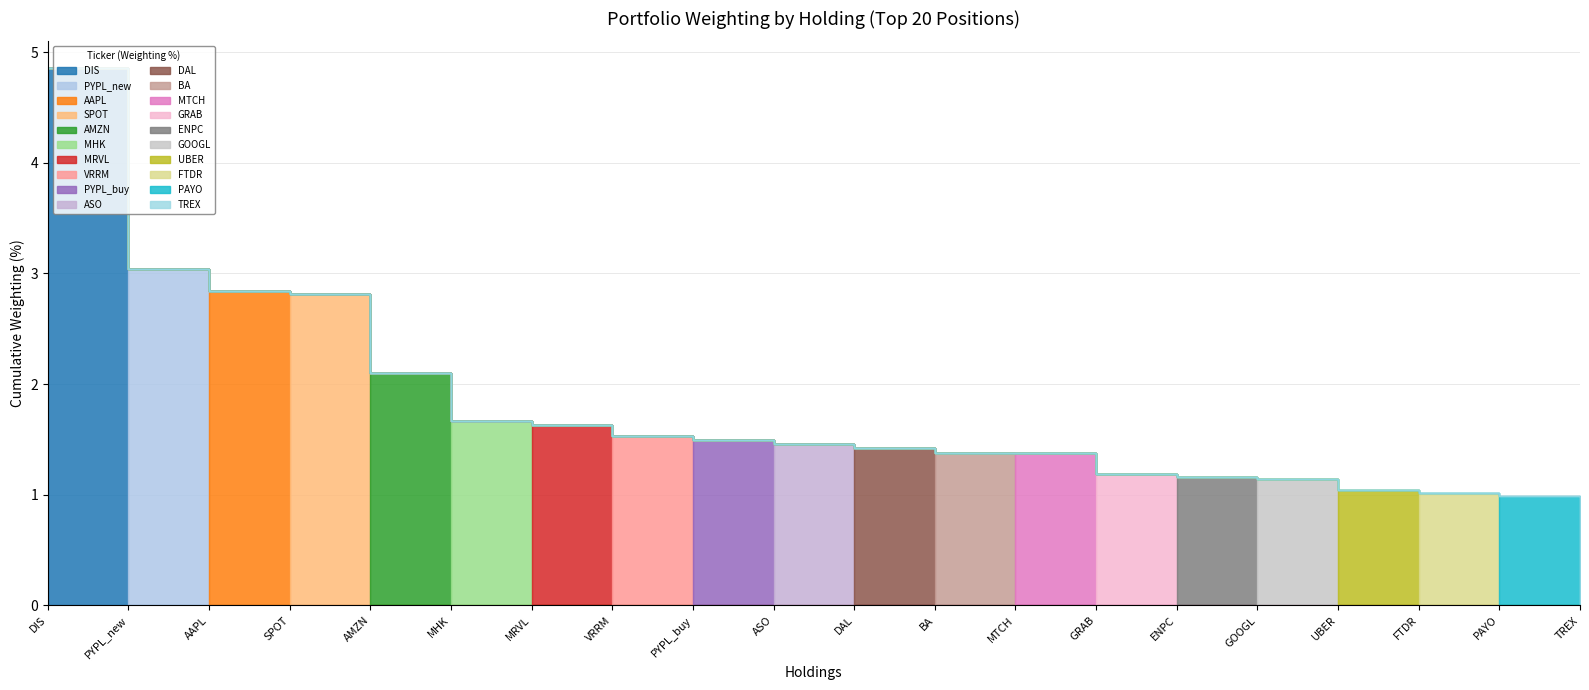

How many data points are less than 1?

2